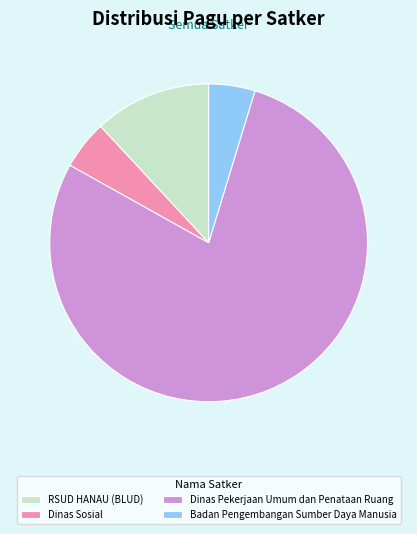

Which slice is the largest?

Dinas Pekerjaan Umum dan Penataan Ruang